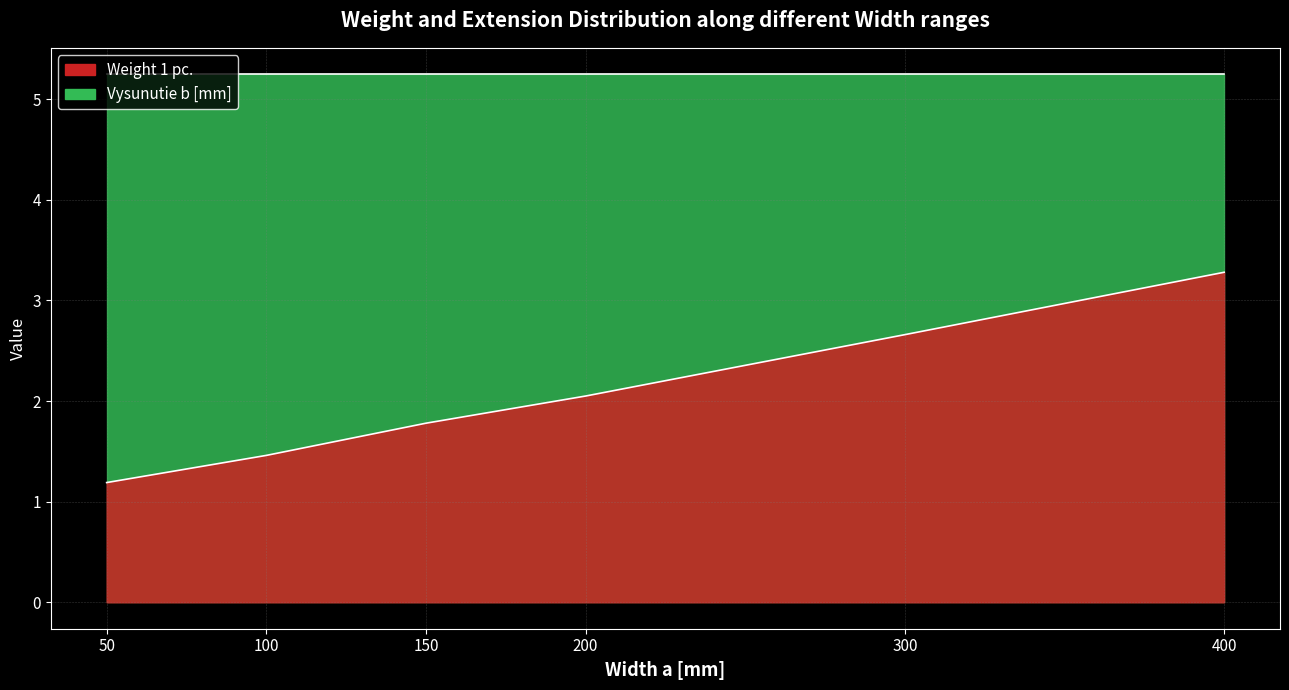

Reading left to right, extract all data points from this chart.

50=1.2	100=1.5	150=1.8	200=2.0	300=2.7	400=3.3